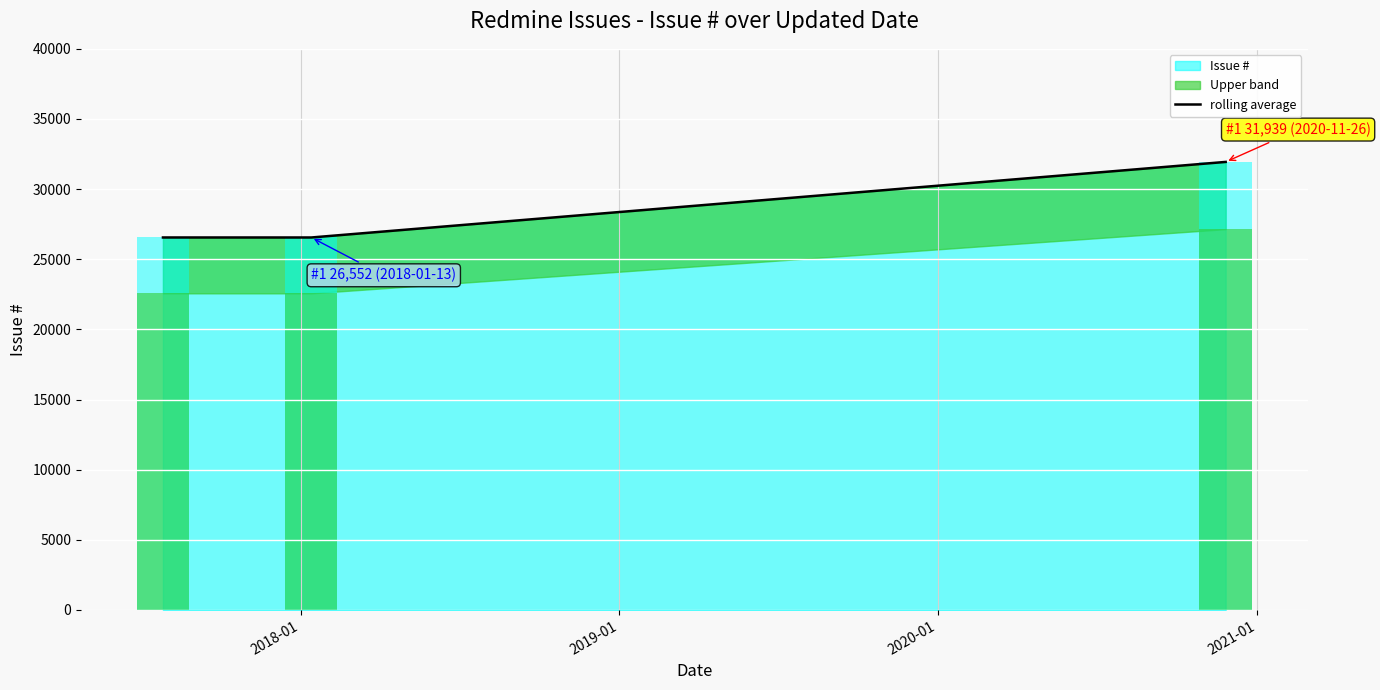

What is the sum of all values?

85044